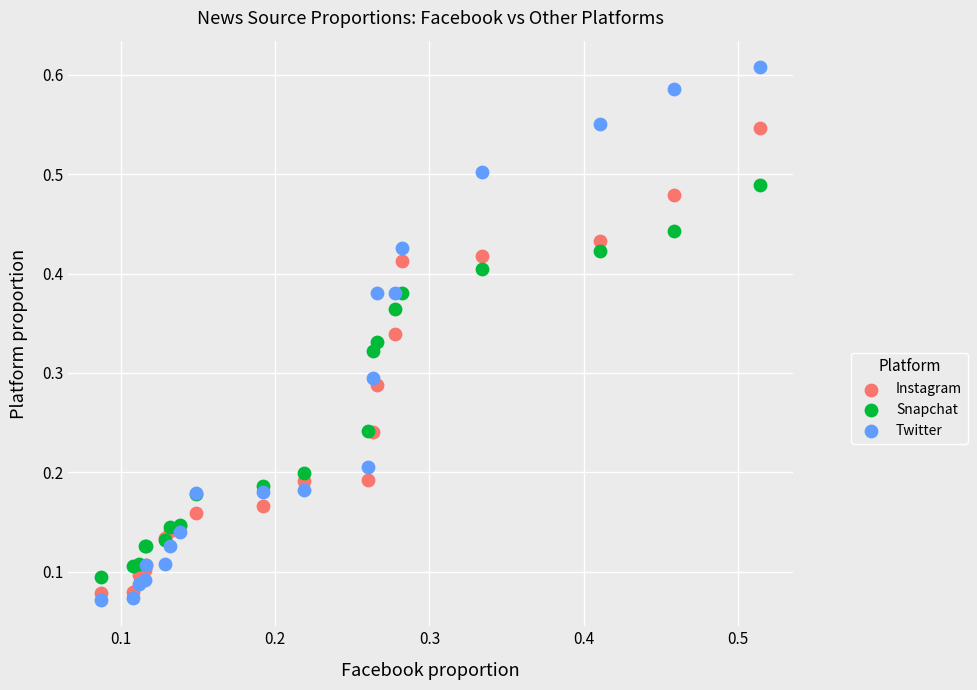

Which series contains the highest Y value?

Twitter